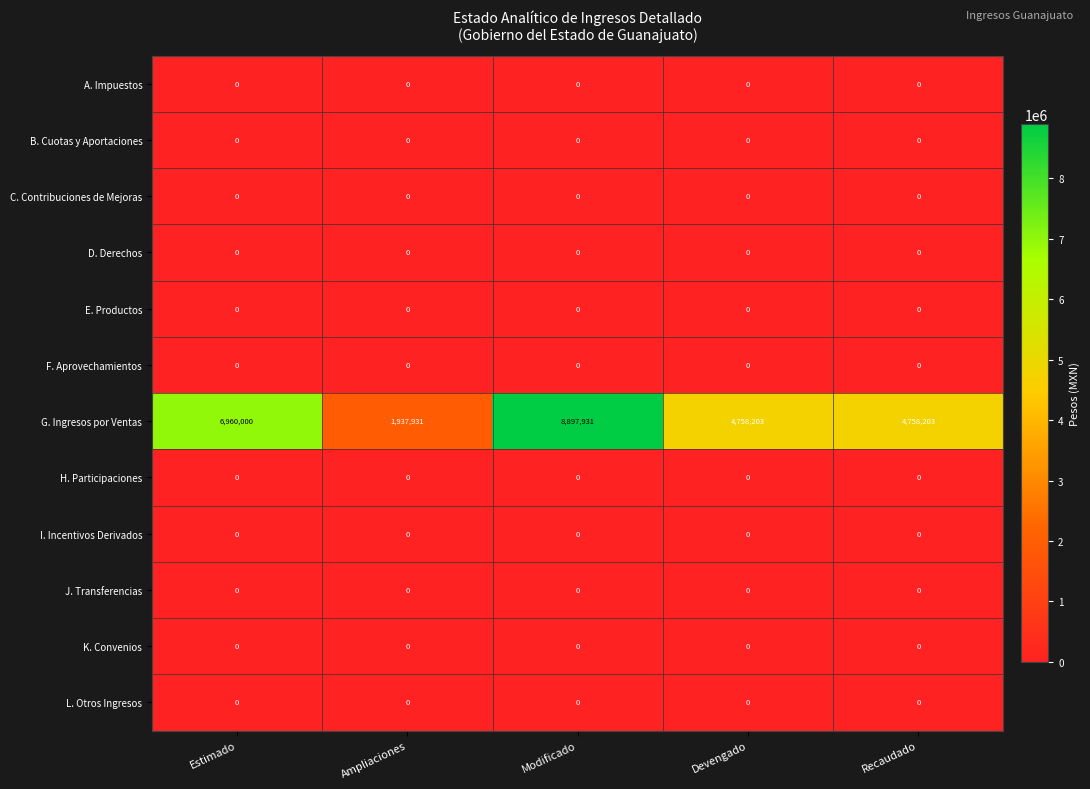

Between Estimado and Recaudado, which series saw the biggest shift?

G. Ingresos por Ventas